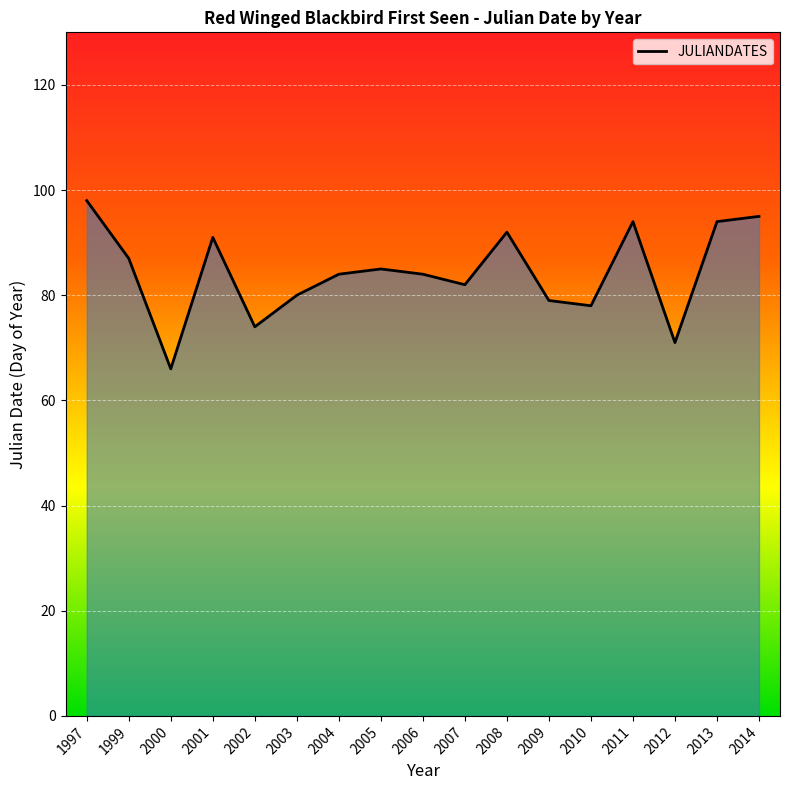

What is the smallest value displayed?

66